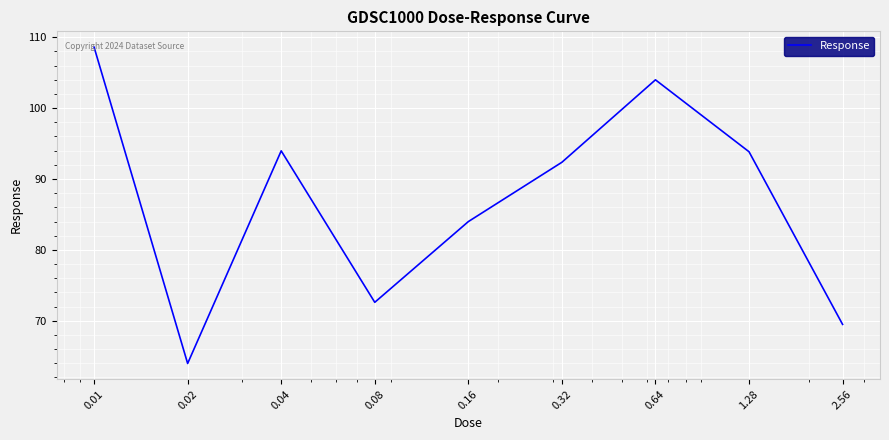

What is the greatest value displayed?

108.6